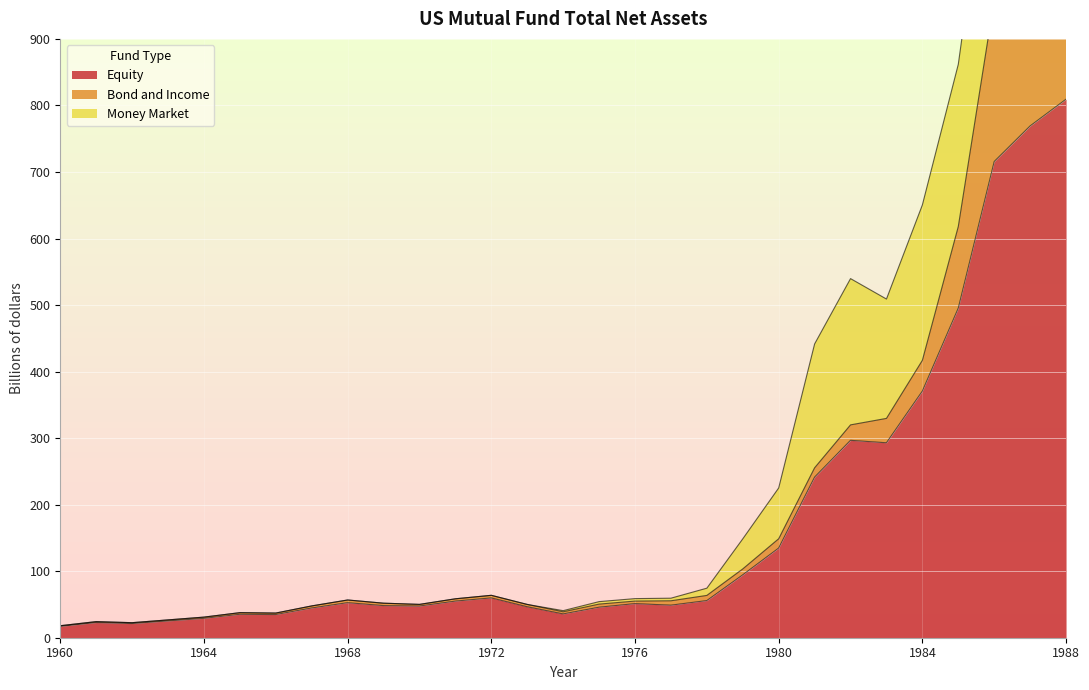

What is the total value across all series at 1965?

37.7